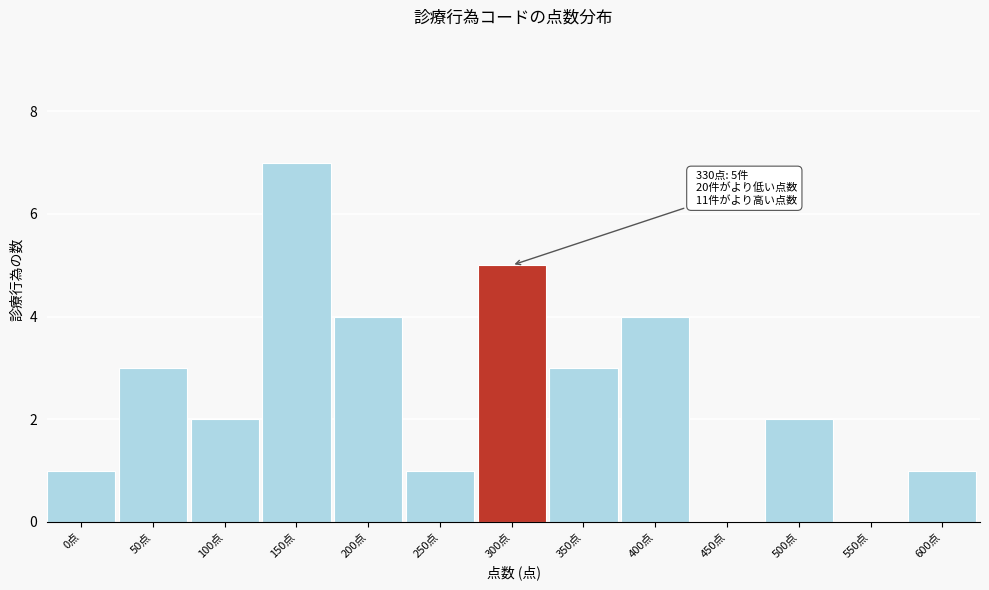

Reading right to left, extract all data points from this chart.

600点=1	550点=0	500点=2	450点=0	400点=4	350点=3	300点=5	250点=1	200点=4	150点=7	100点=2	50点=3	0点=1